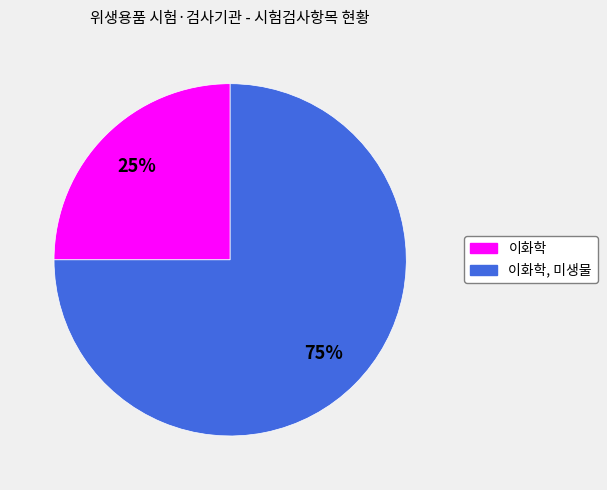

What is the smallest slice in the pie chart?

이화학